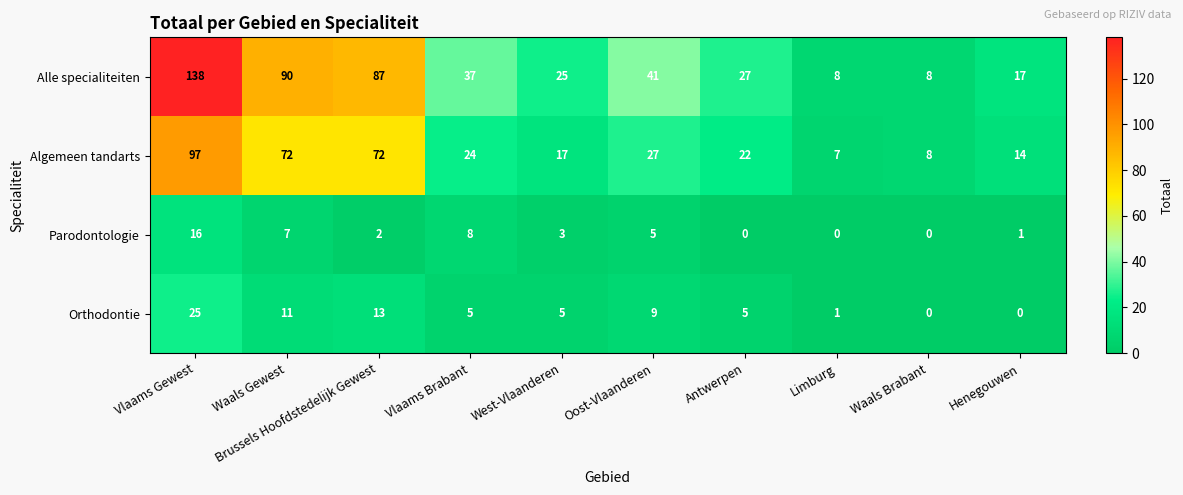

Which series has the largest total across all categories?

Alle specialiteiten